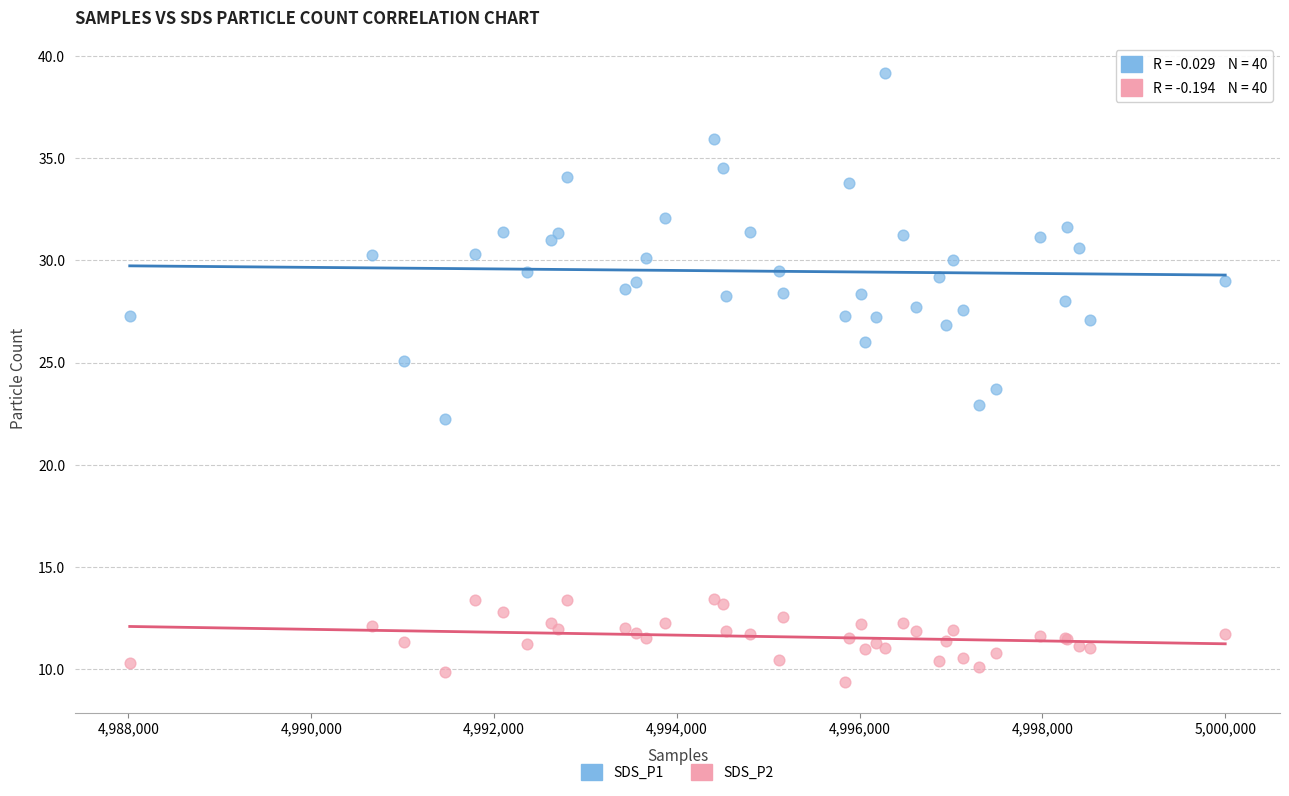

Which series reaches the minimum Y coordinate?

SDS_P2